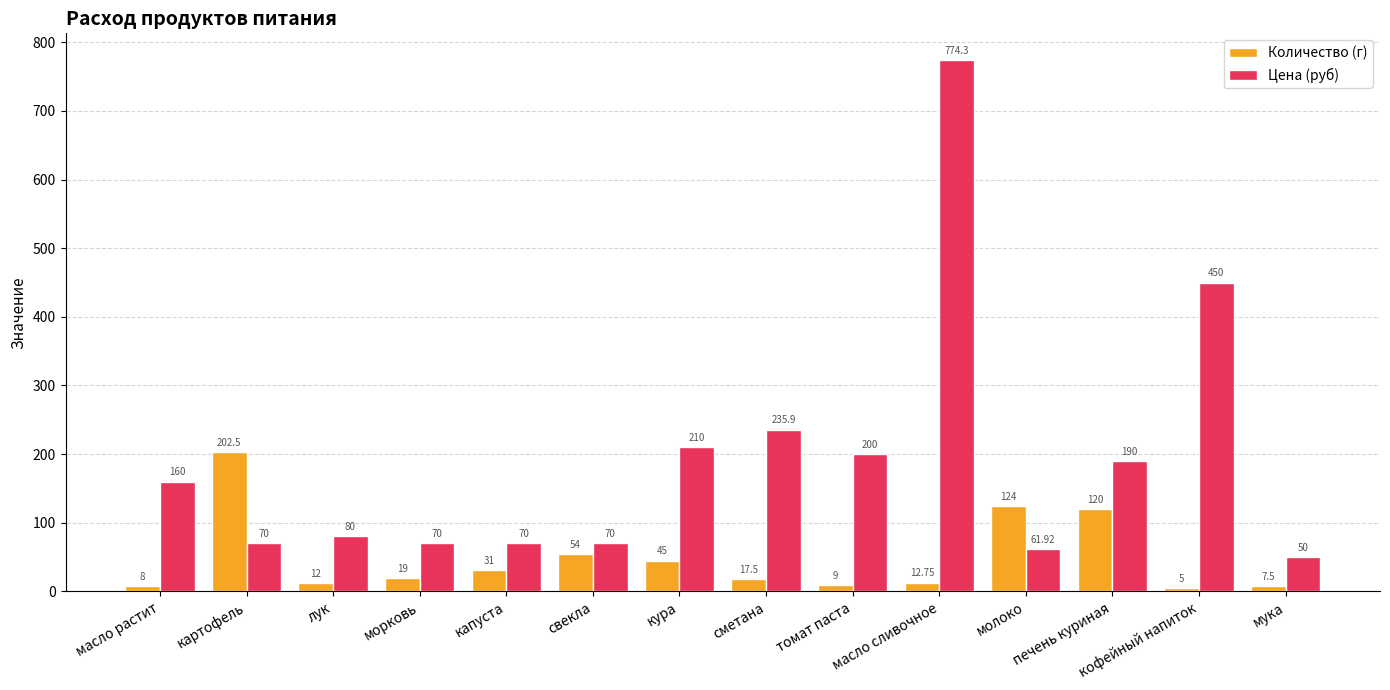

How many bars are there in total?

28